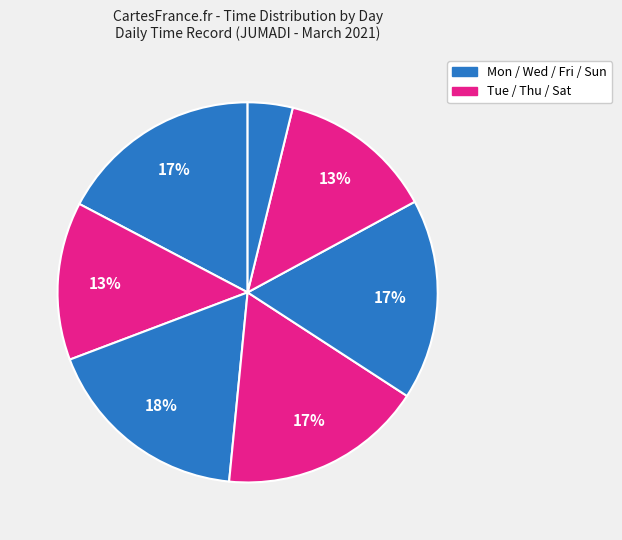

How many slices are in this pie chart?

7